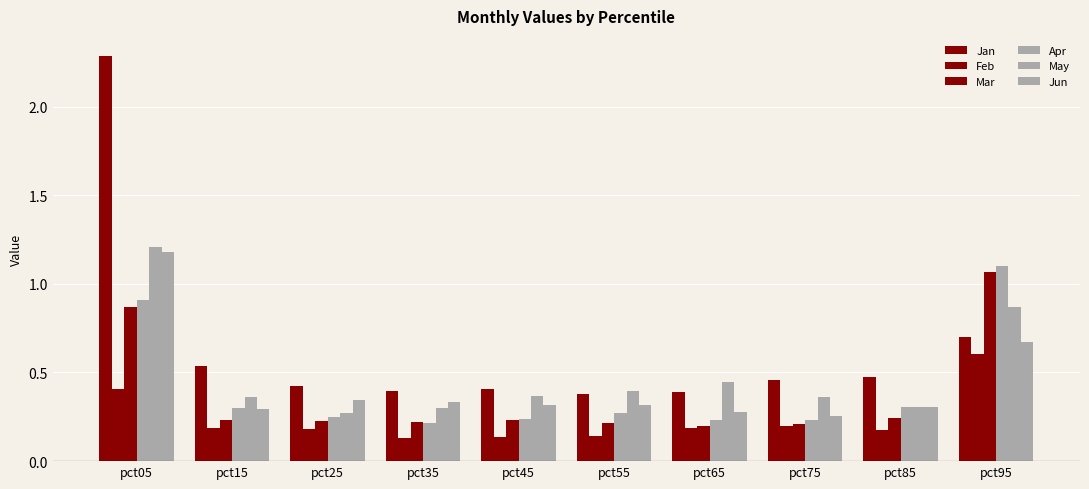

At how many categories does at least one series exceed 1?

2